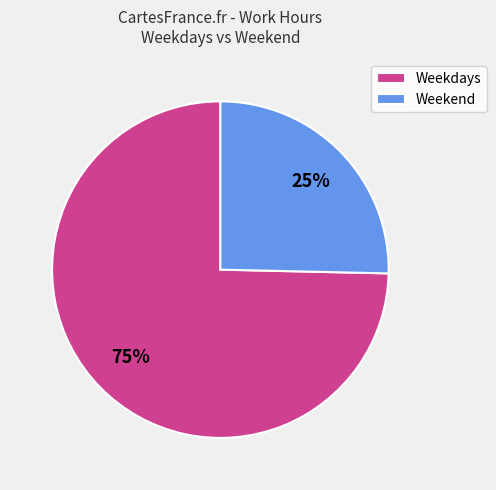

True or false: Weekdays accounts for 85% of the total.

False